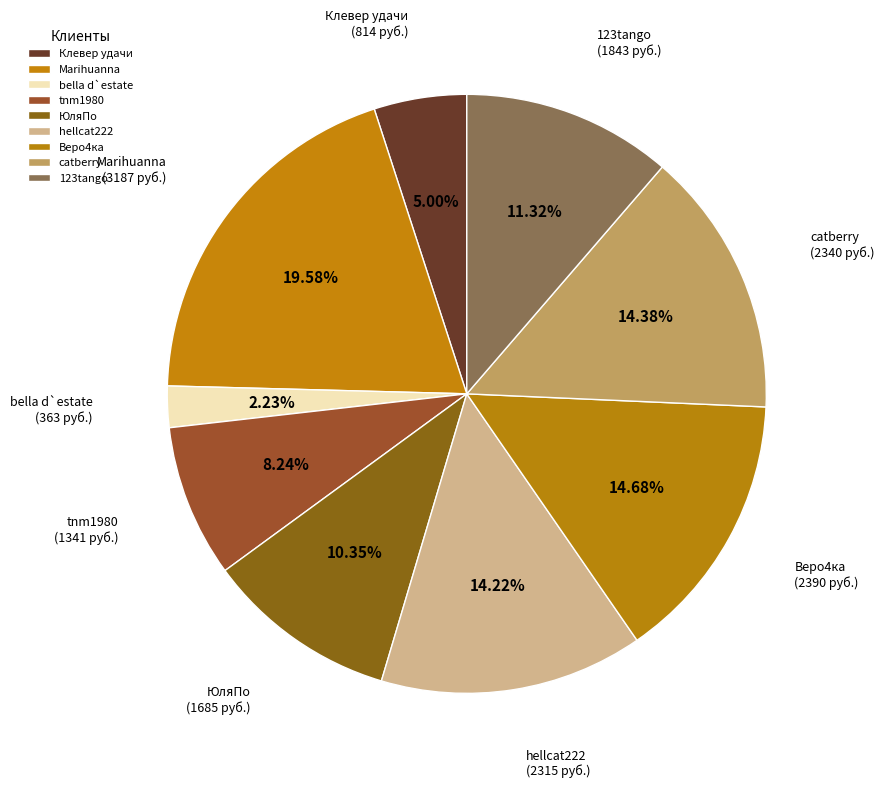

To the nearest percent, what percentage of the pie is 123tango?

11%